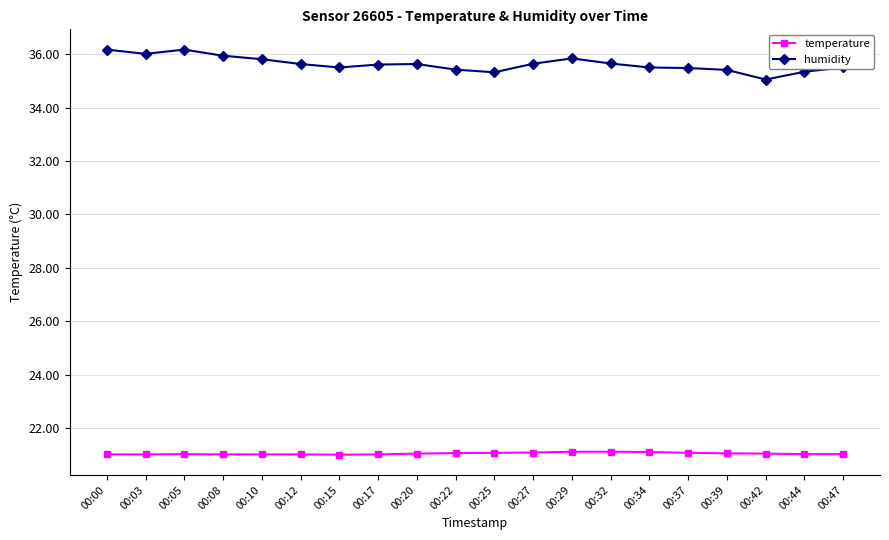

What is the value of the humidity point at the 5th from the left?

35.8